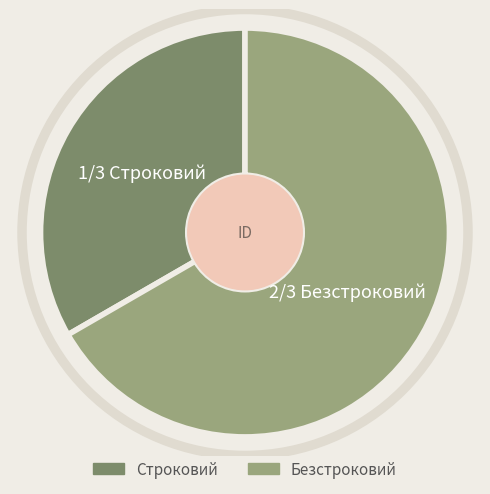

What is the ratio of the value at Строковий to the value at Безстроковий?

0.5